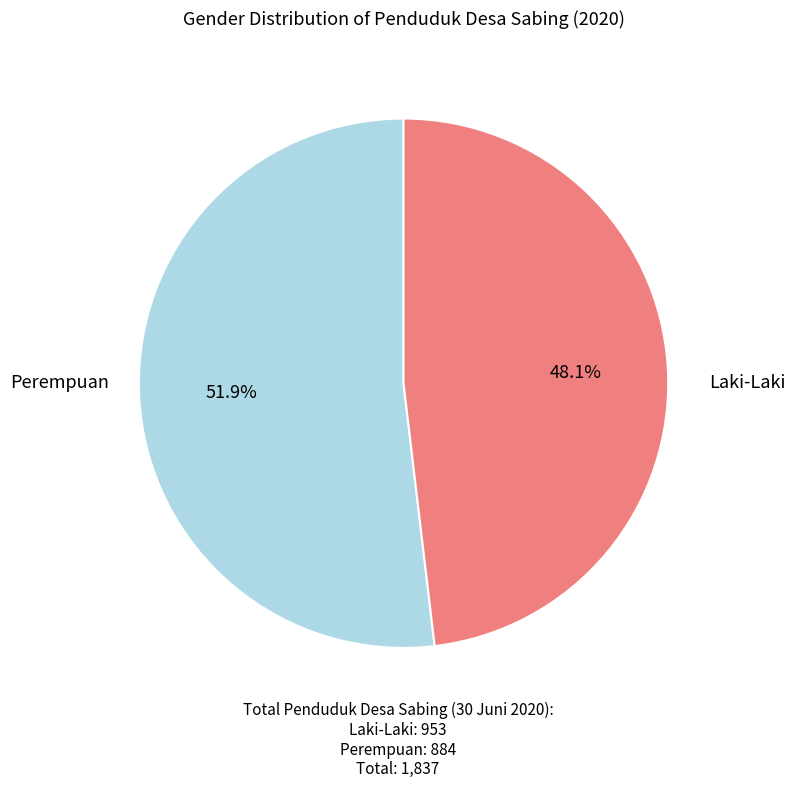

Does any single category account for the majority?

Yes